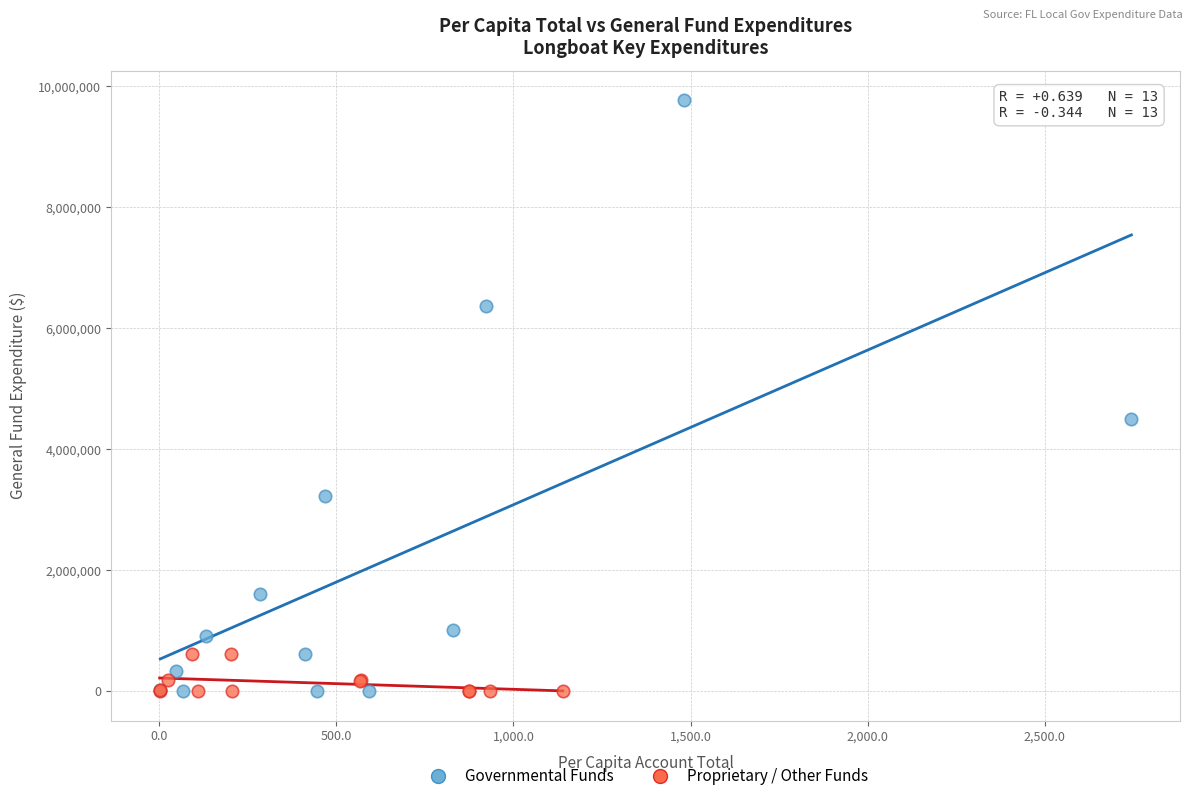

Which series reaches the maximum Y coordinate?

Governmental Funds